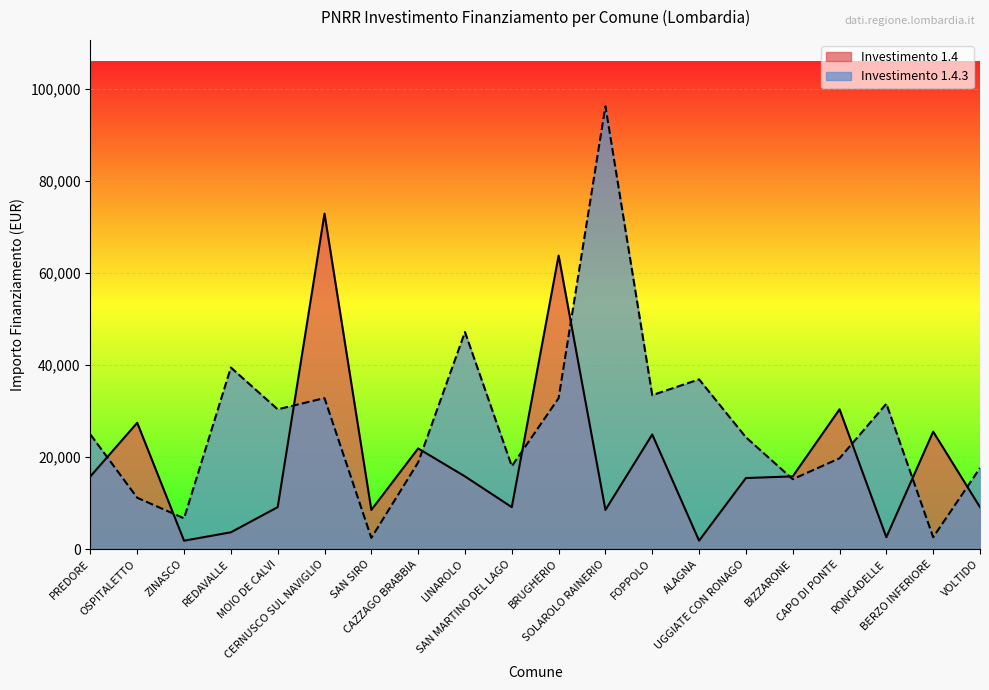

What is the label of the 16th point from the right?

MOIO DE CALVI